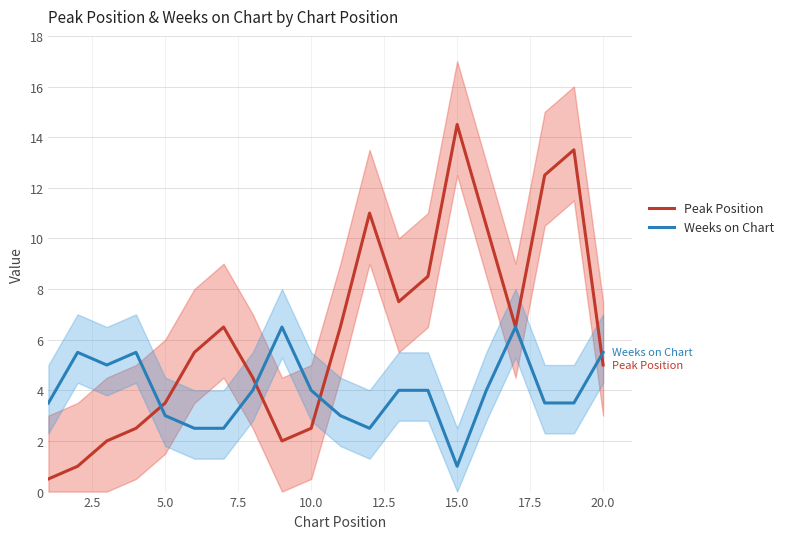

The Weeks on Chart series shows 3.6 at 20.0. True or false?

False